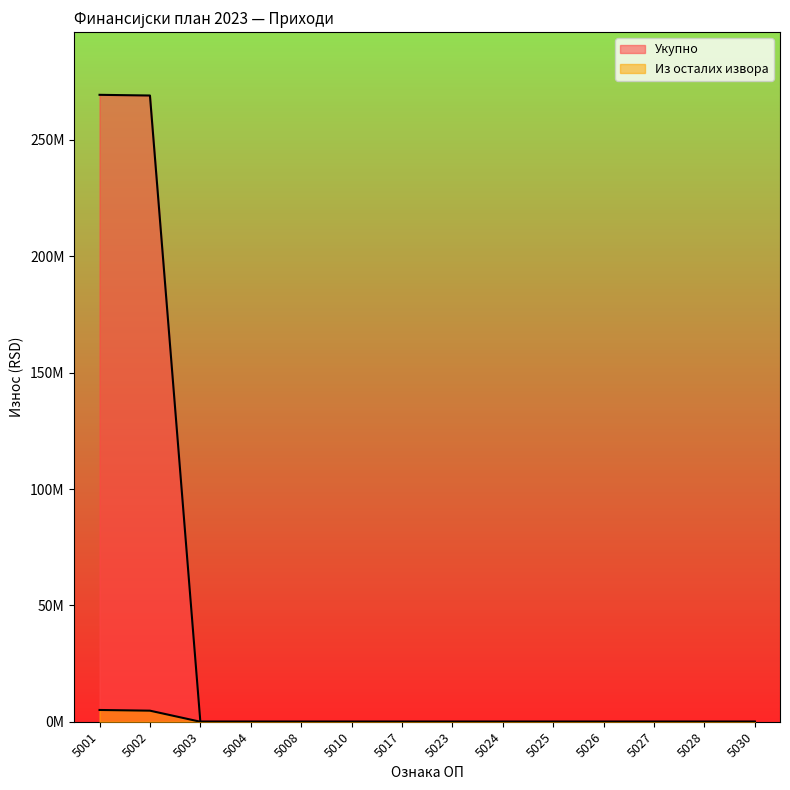

True or false: Из осталих извора has a value of 2764249 at 5030.

False